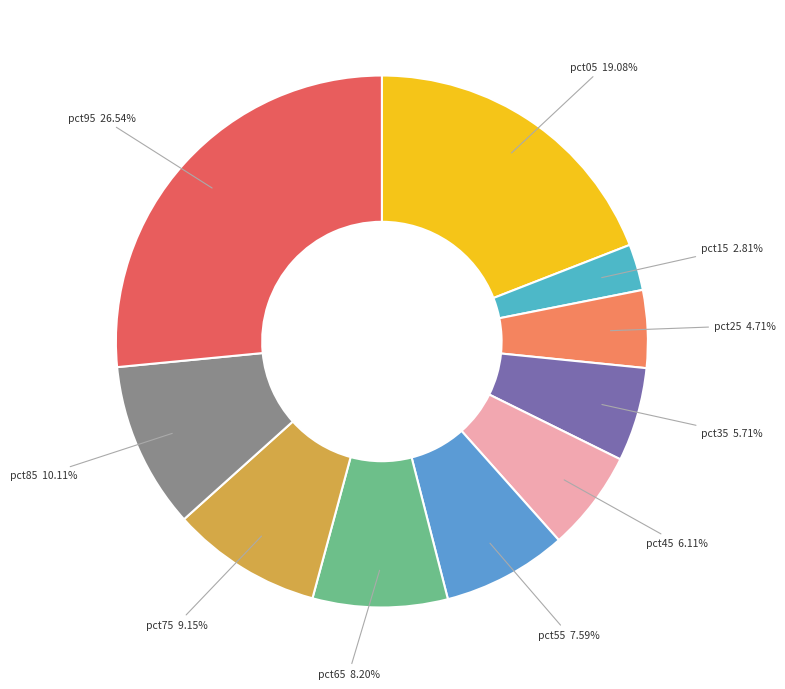

To the nearest percent, what percentage of the pie is pct65?

8%